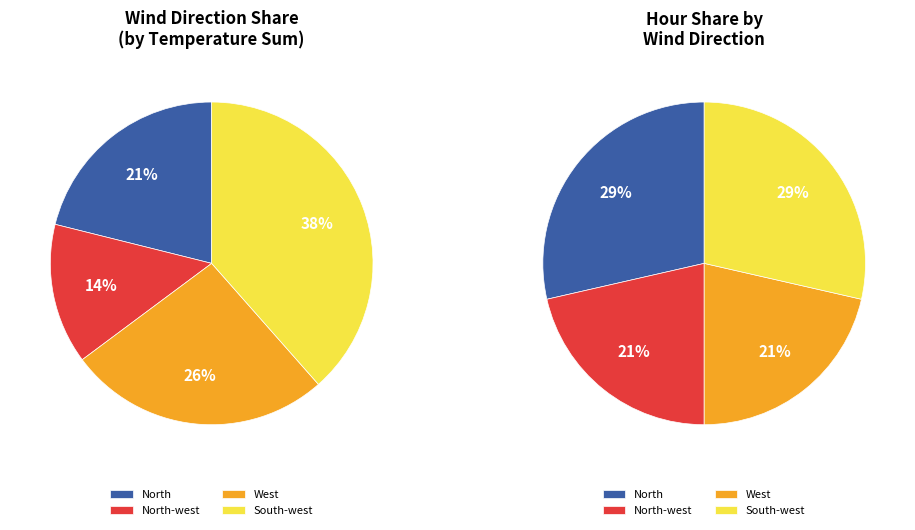

Is the sum of North-west and North-west greater than half?

No